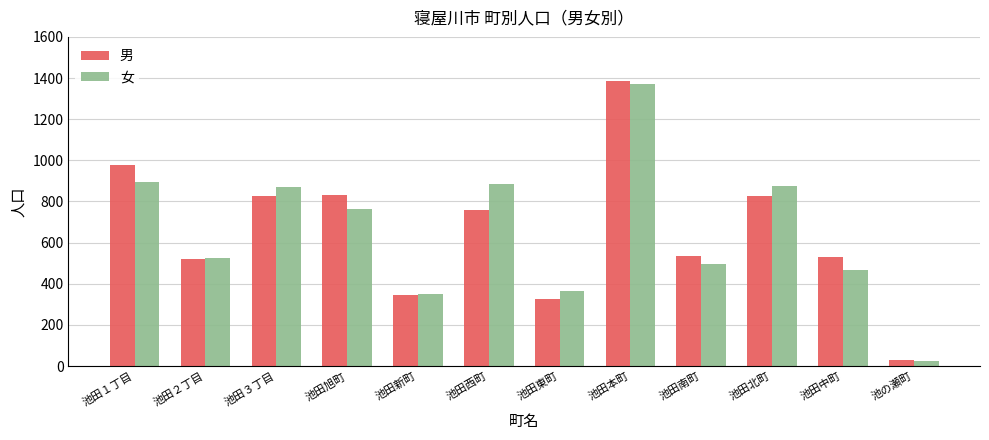

What is the difference between the second highest and minimum values in the 女 series?

870